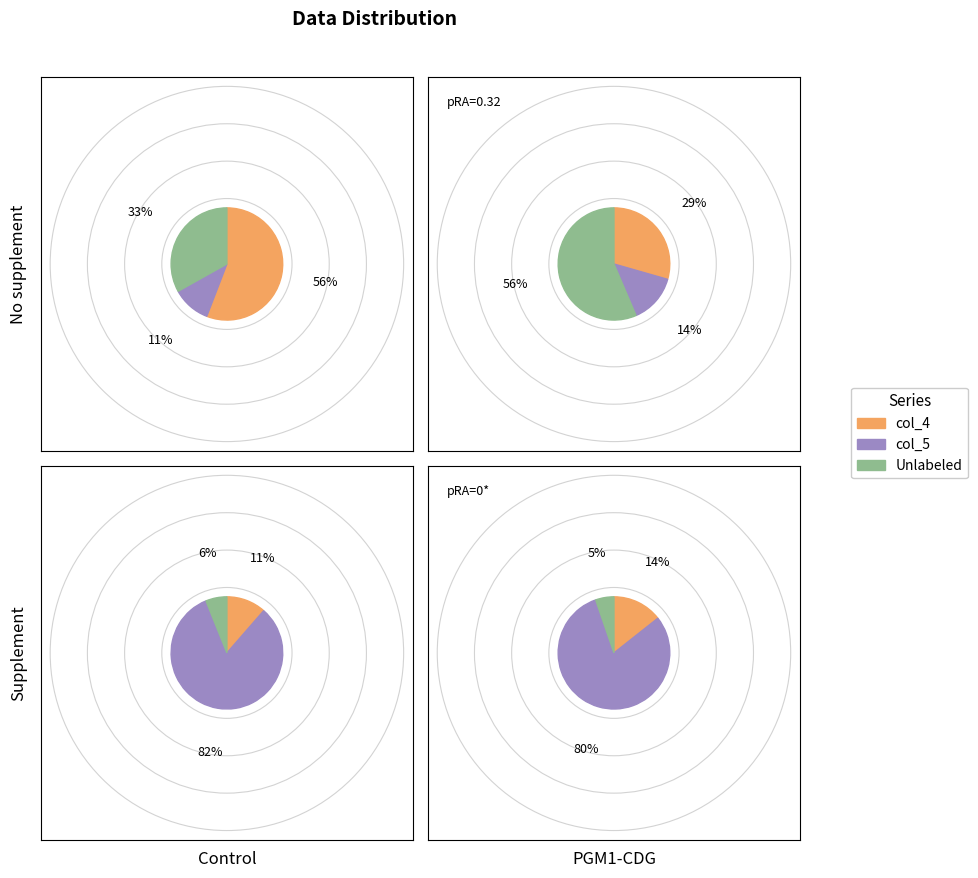

Which series has the widest spread of values?

col_5